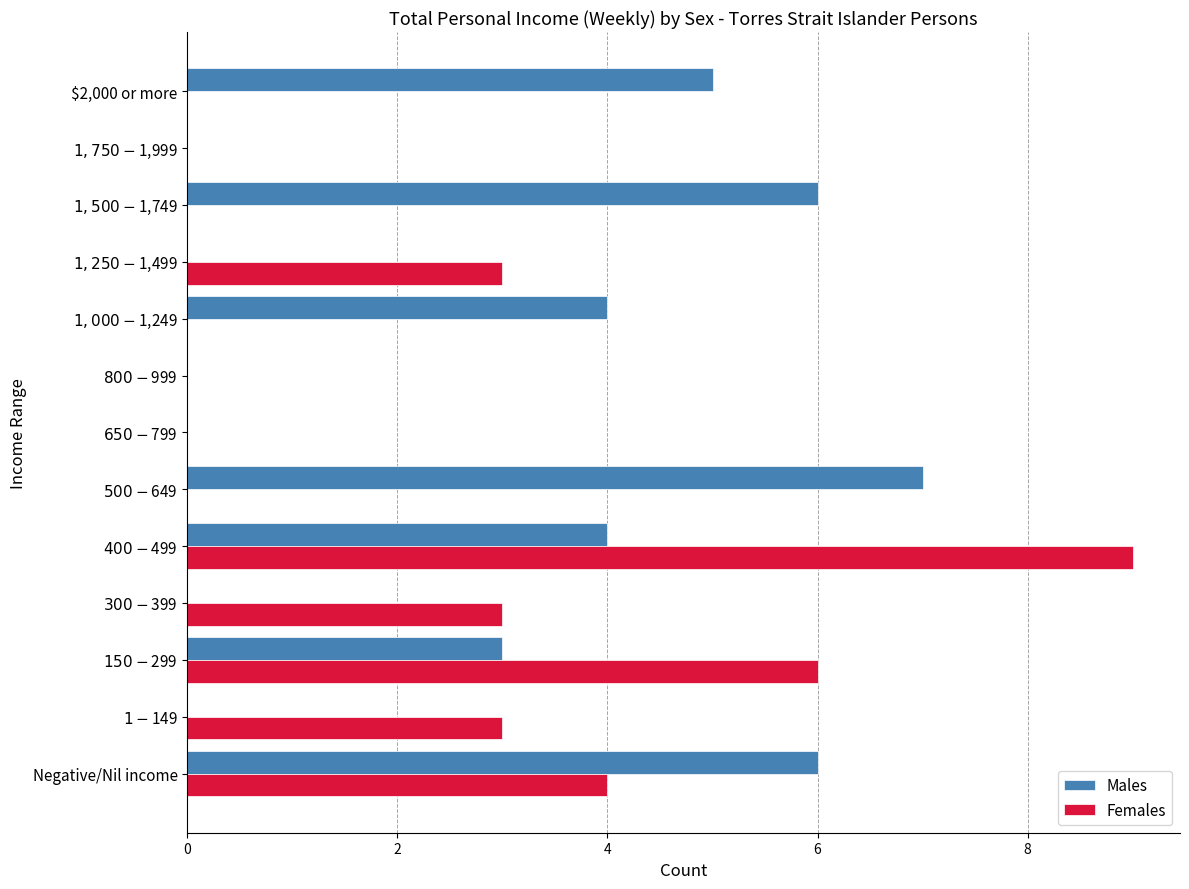

Which series has the largest total across all categories?

Males